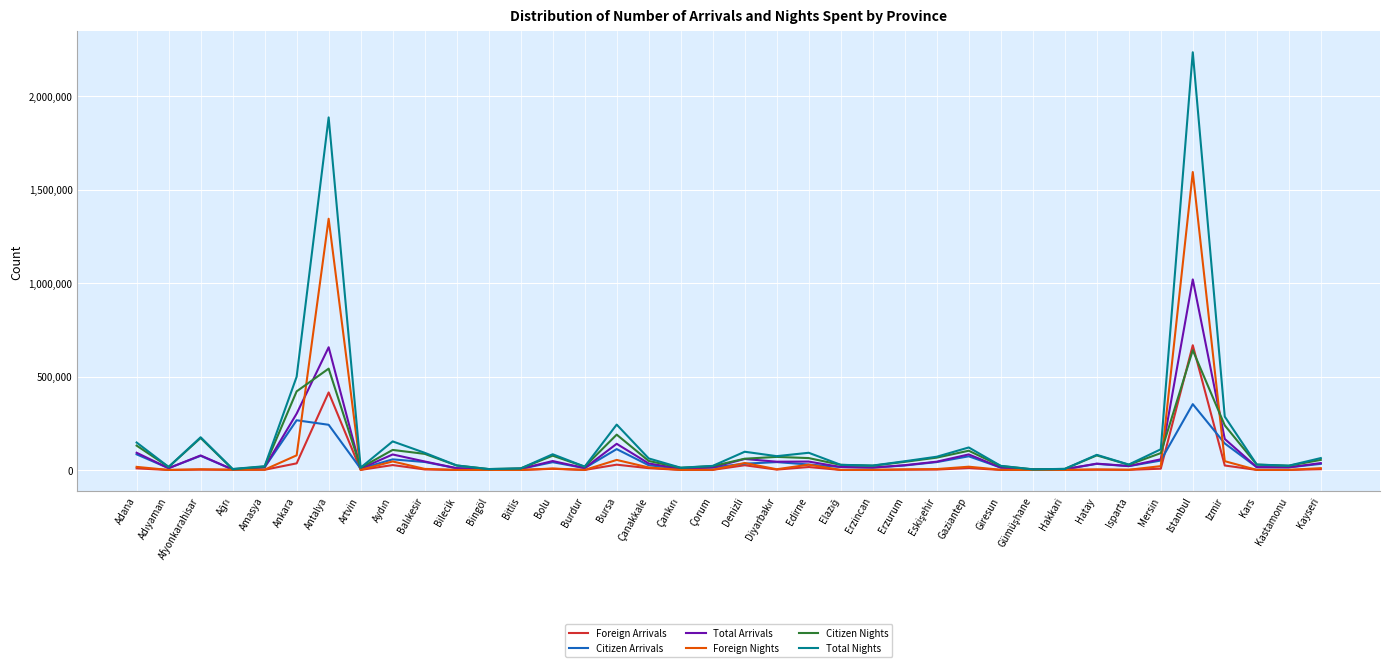

What is the highest value of the Total Nights series?

2235509